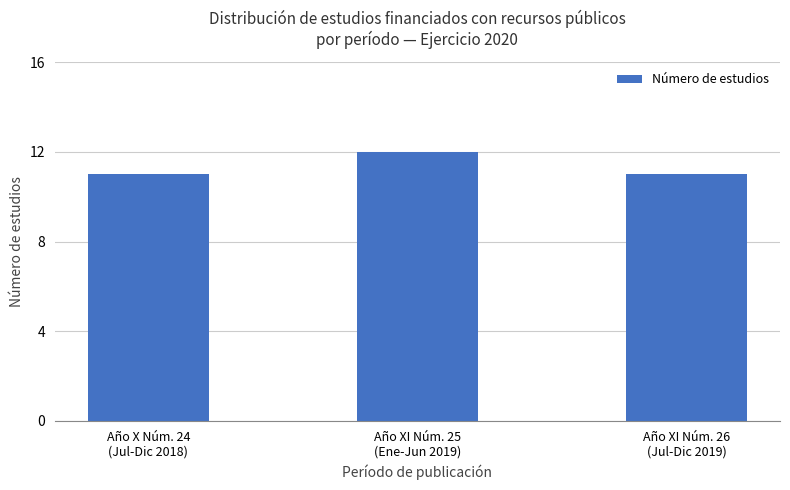

Does the chart contain stacked bars?

No